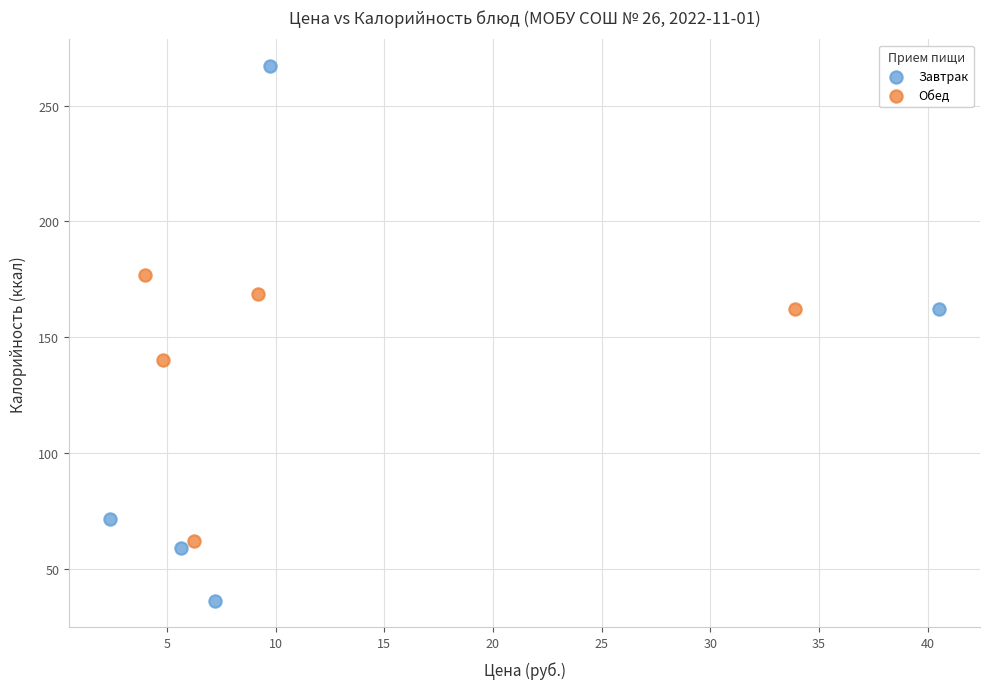

Which series reaches the maximum Y coordinate?

Завтрак